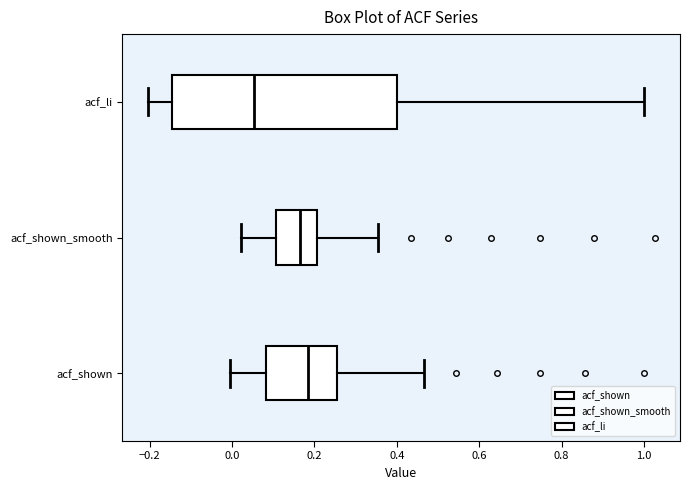

Where is the right edge of the box for acf_shown on the x-axis? The values are not printed on the chart, so give them approximately, as read against the axis.

0.26